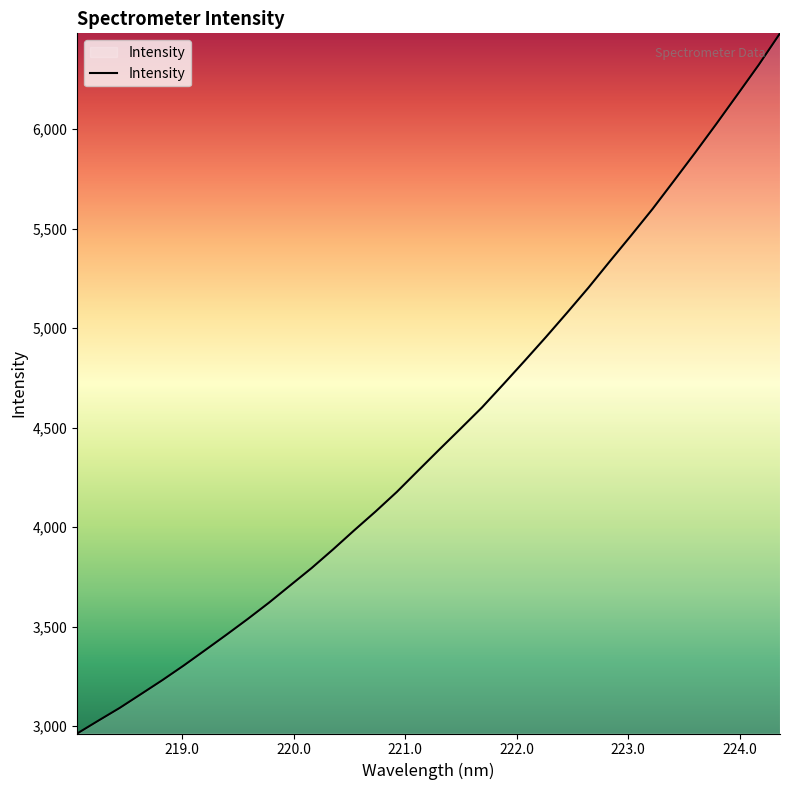

How many values exceed 4391?

17